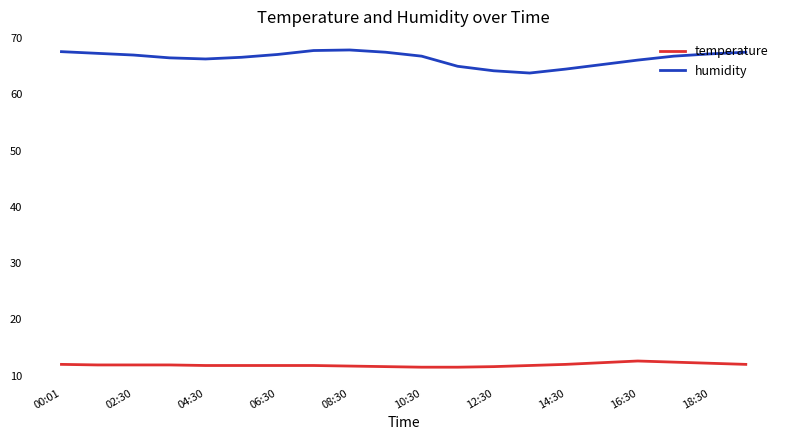

What is the difference between the maximum and minimum values in the humidity series?

4.1